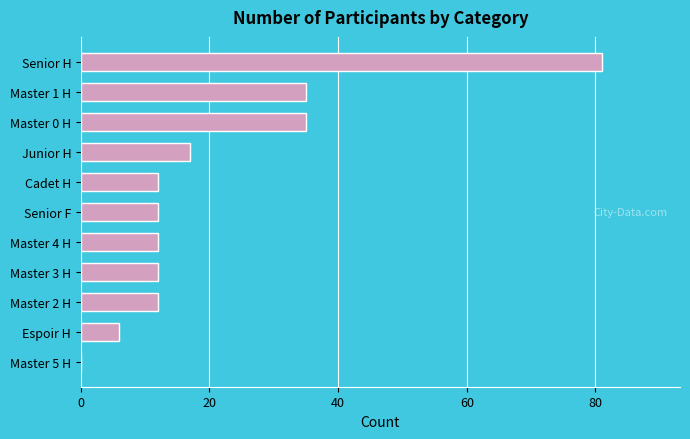

What is the sum of the values at Master 2 H and Master 1 H?

47